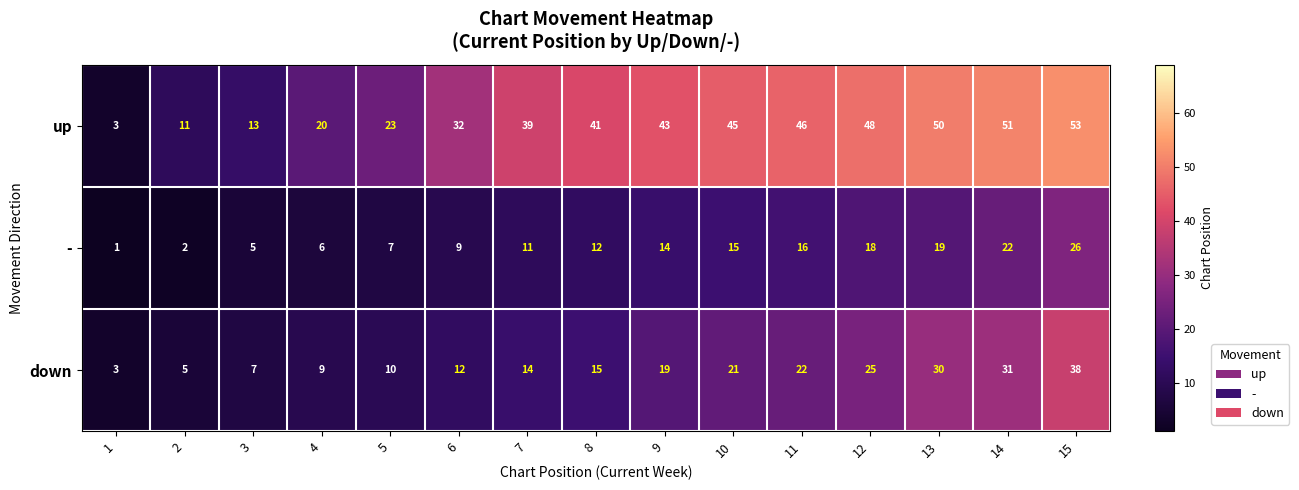

What is the smallest value displayed?

1